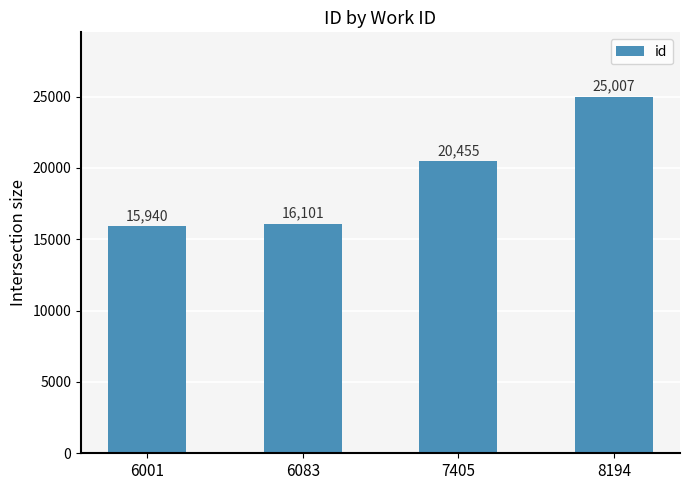

What is the approximate value at 6083, to the nearest 100?

16100